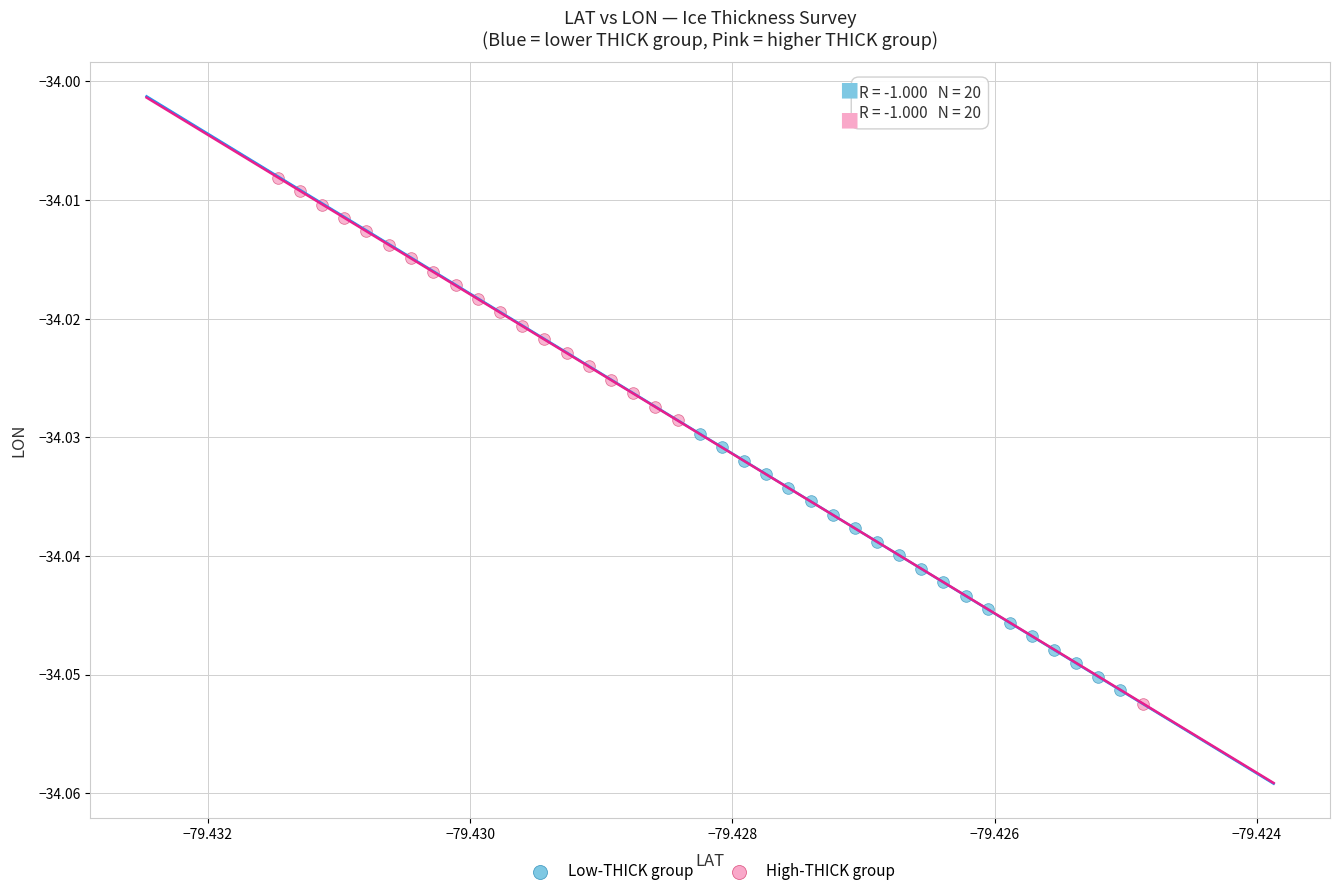

Which series contains the lowest Y value?

High-THICK group